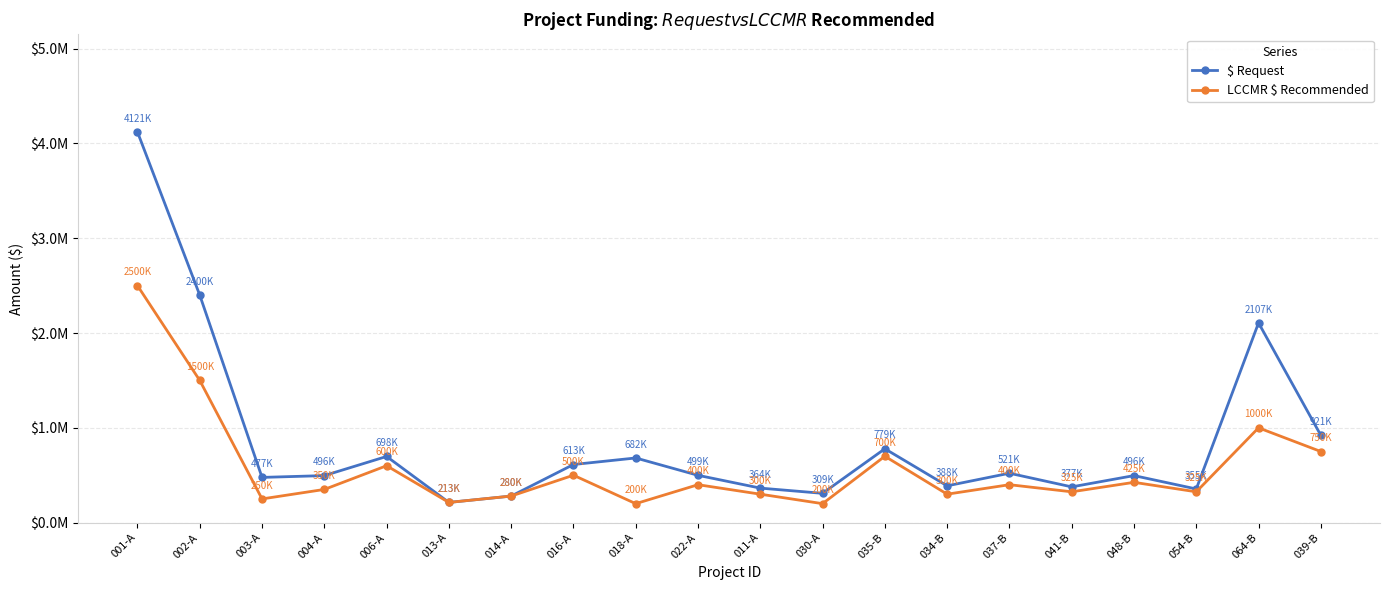

True or false: $ Request and LCCMR $ Recommended cross at least once.

False